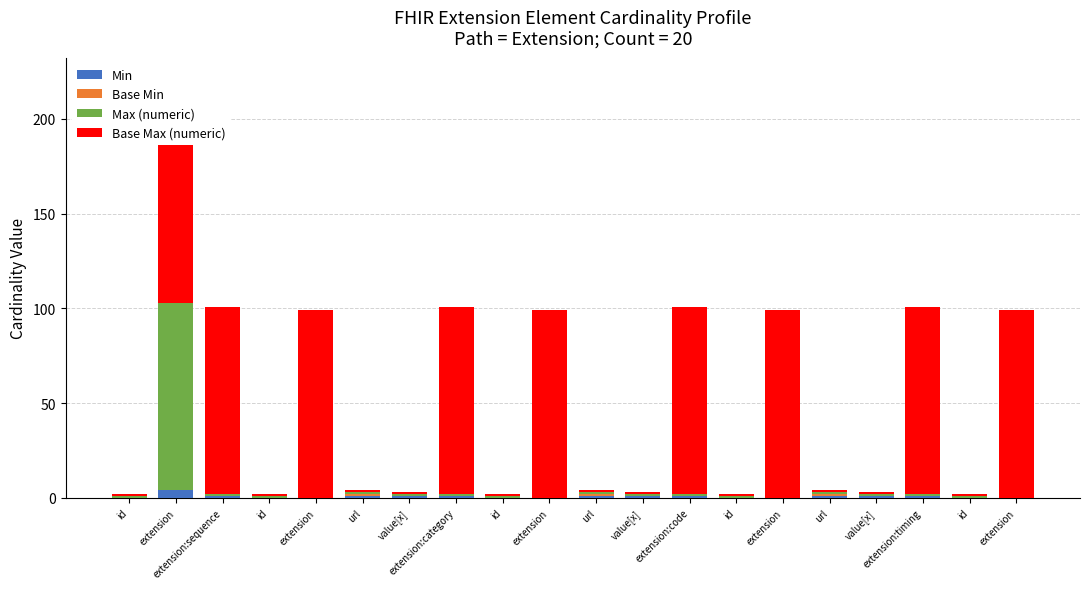

What is the sum of the Base Max (numeric) values at extension and id?

100